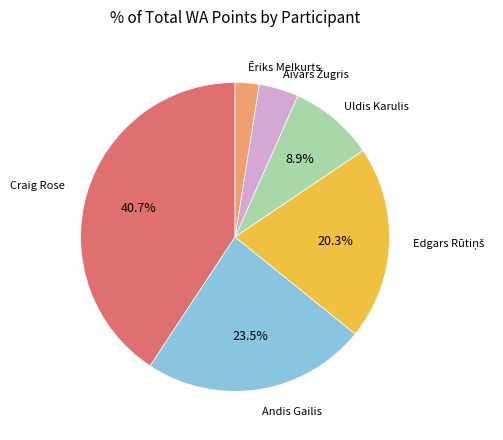

Is there a majority slice in this chart?

No